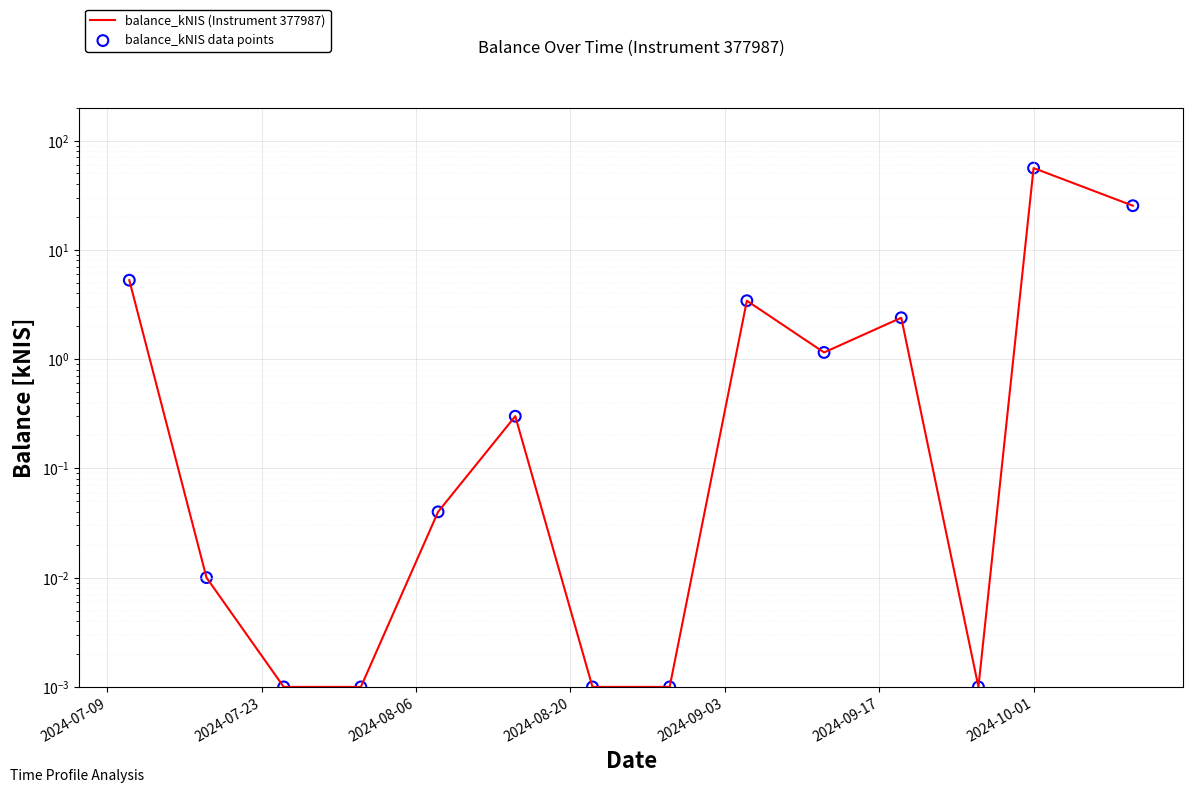

Which series has the largest Y range (max minus min)?

balance_kNIS (Instrument 377987)